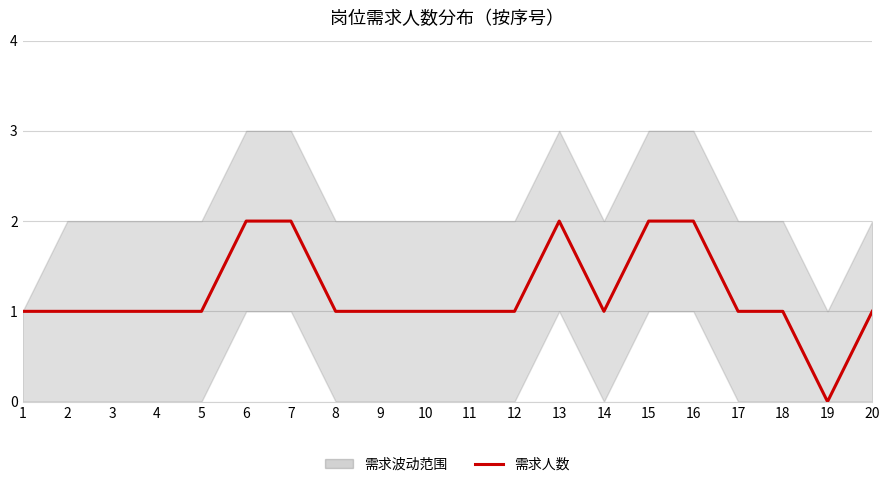

True or false: the data shows 1 at 4.

True